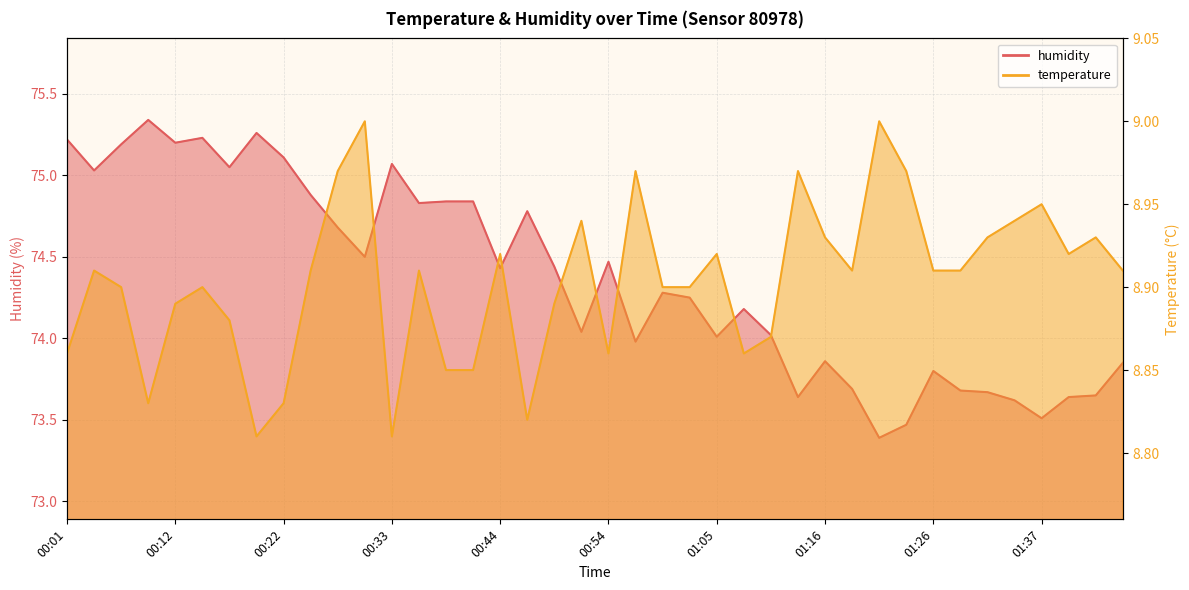

Is the value of temperature at 01:18 greater than the value of humidity at 00:41?

No